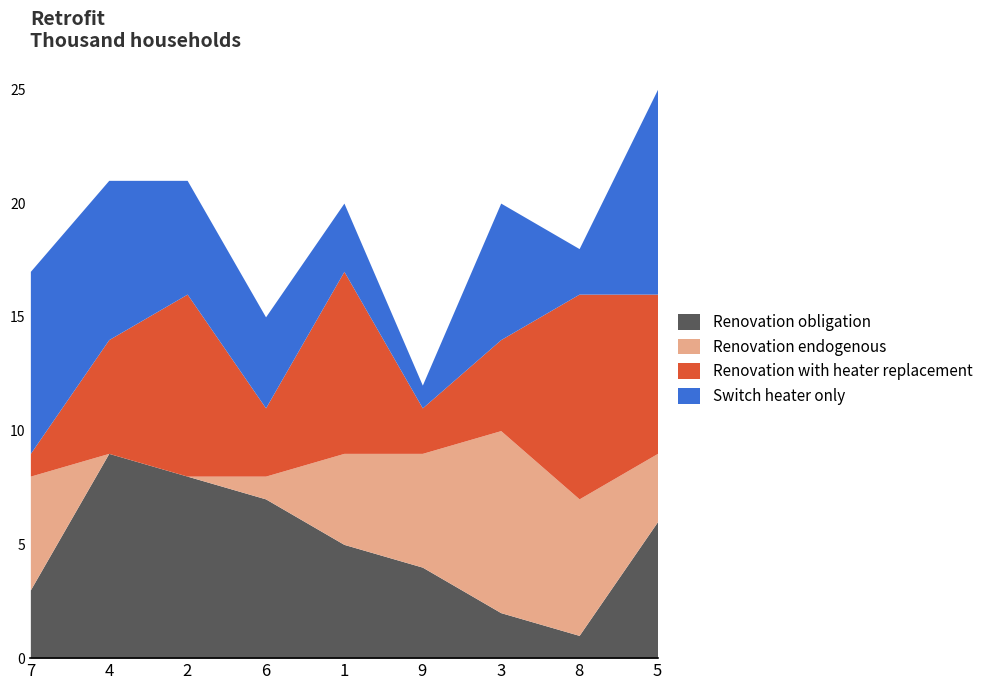

Rank the categories by Renovation obligation value from highest to lowest.

4, 2, 6, 5, 1, 9, 7, 3, 8